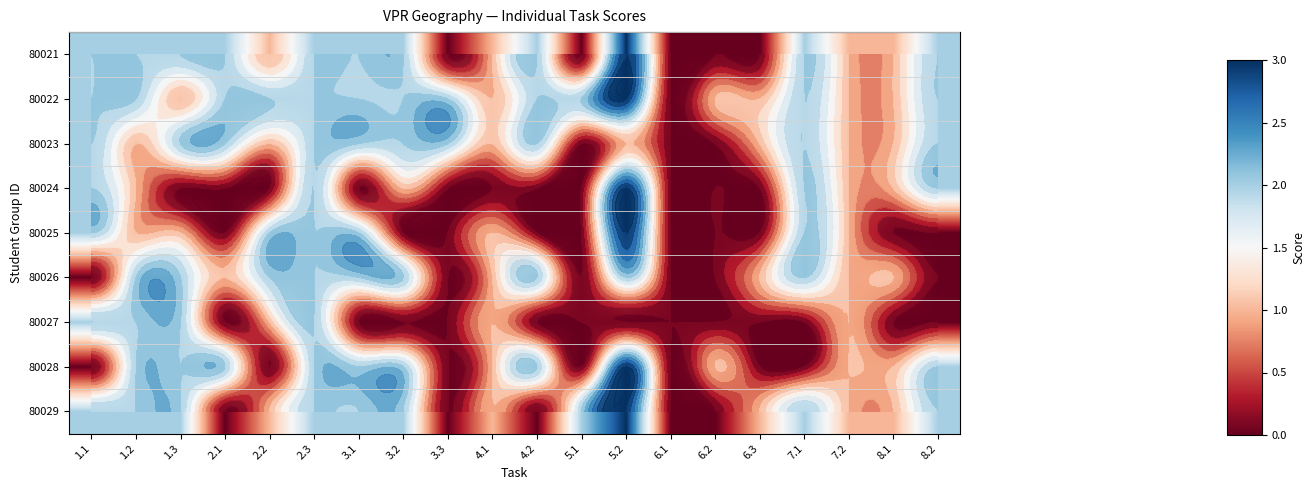

Is the value of 80027 at 4.2 greater than the value of 80023 at 2.2?

No